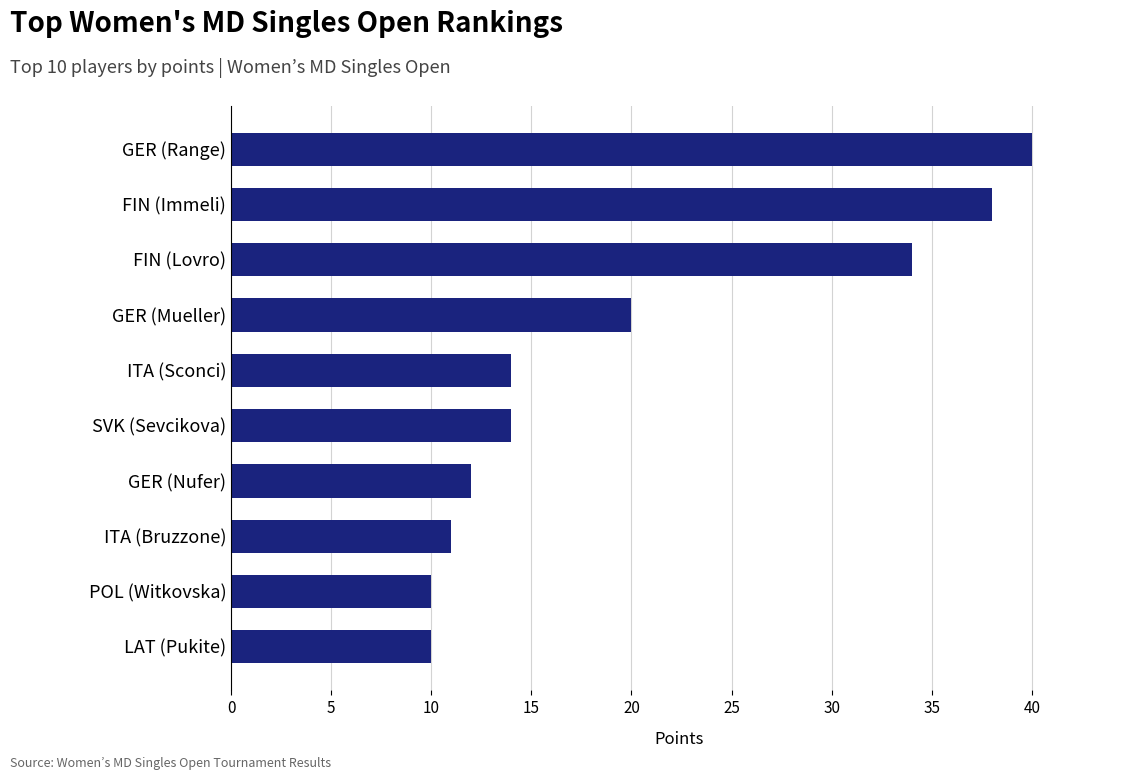

What is the minimum value shown in the chart?

10